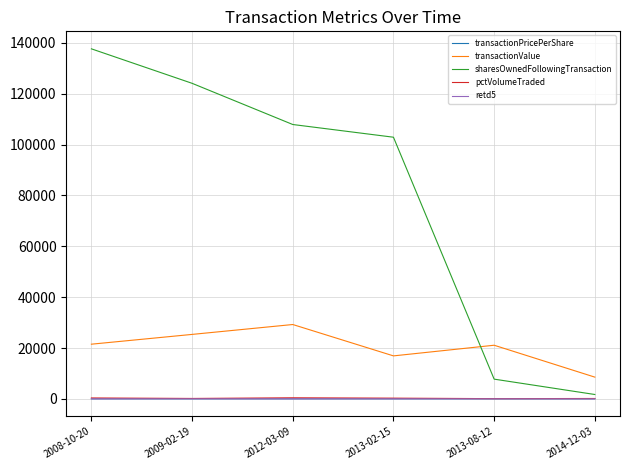

True or false: transactionPricePerShare and transactionValue cross at least once.

False